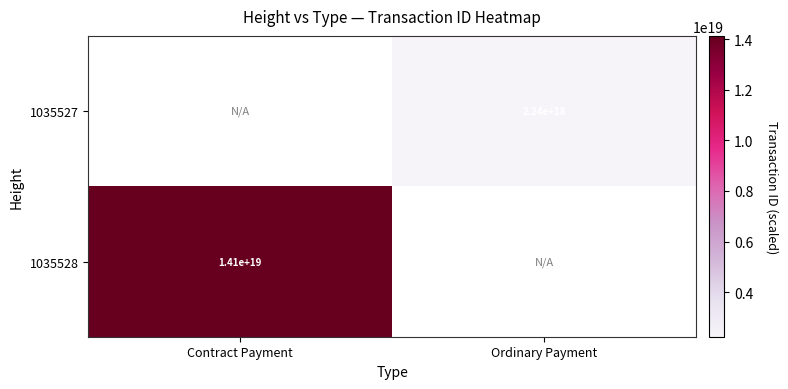

Is the value of 1035528 at Contract Payment greater than the value of 1035527 at Ordinary Payment?

Yes